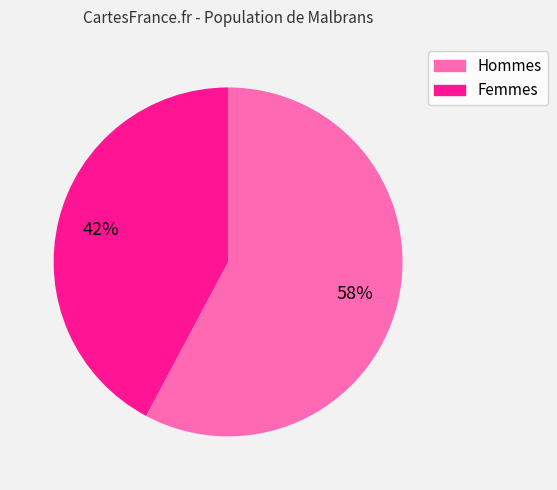

To the nearest percent, what is the difference between the largest and smallest slice percentages?

16%